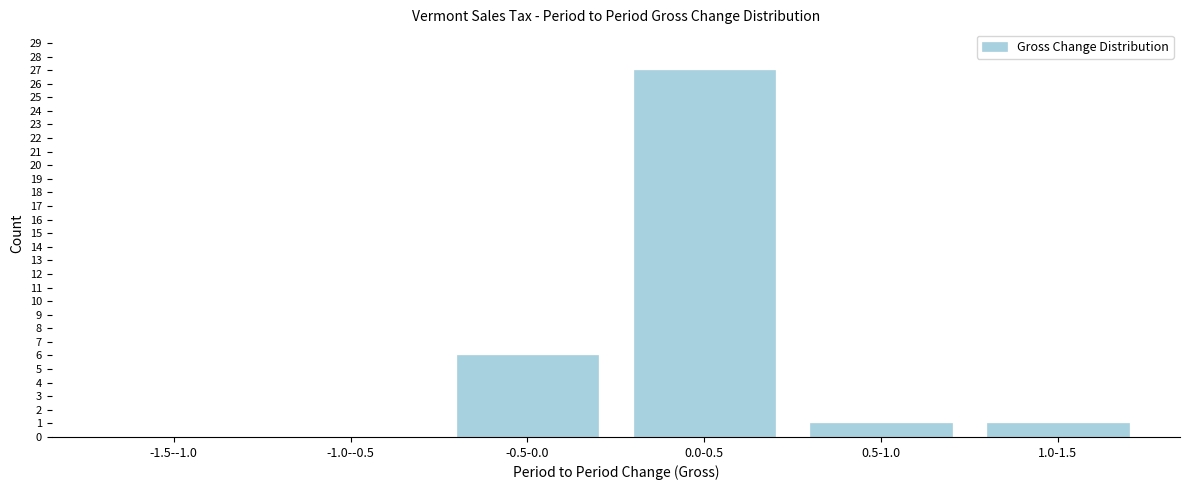

Reading left to right, extract all data points from this chart.

-1.5--1.0=0	-1.0--0.5=0	-0.5-0.0=6	0.0-0.5=27	0.5-1.0=1	1.0-1.5=1